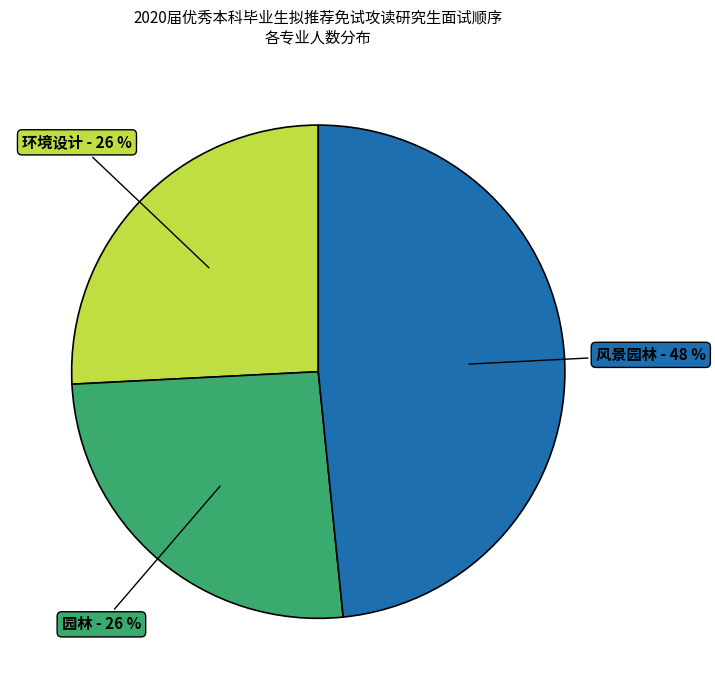

To the nearest percent, what is the average slice percentage?

33%